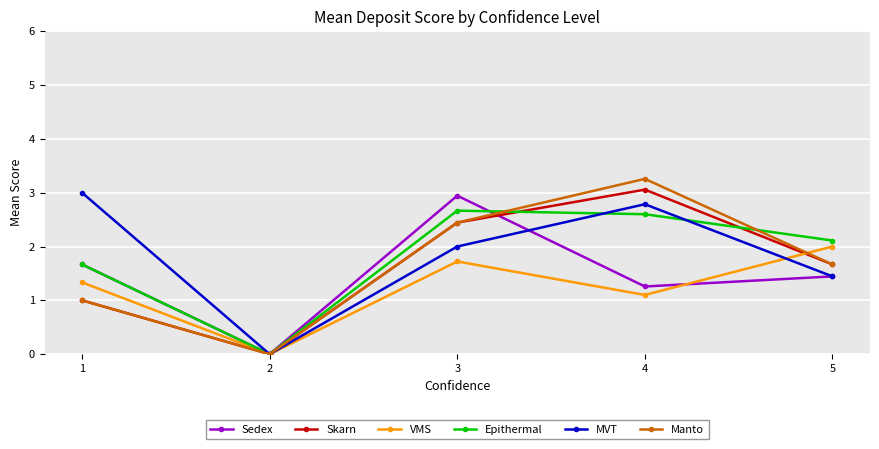

Reading left to right, list all the values displayed in this chart.

Sedex: 1=1.7	2=0.0	3=2.9	4=1.3	5=1.4
Skarn: 1=1.0	2=0.0	3=2.4	4=3.1	5=1.7
VMS: 1=1.3	2=0.0	3=1.7	4=1.1	5=2.0
Epithermal: 1=1.7	2=0.0	3=2.7	4=2.6	5=2.1
MVT: 1=3.0	2=0.0	3=2.0	4=2.8	5=1.4
Manto: 1=1.0	2=0.0	3=2.4	4=3.3	5=1.7